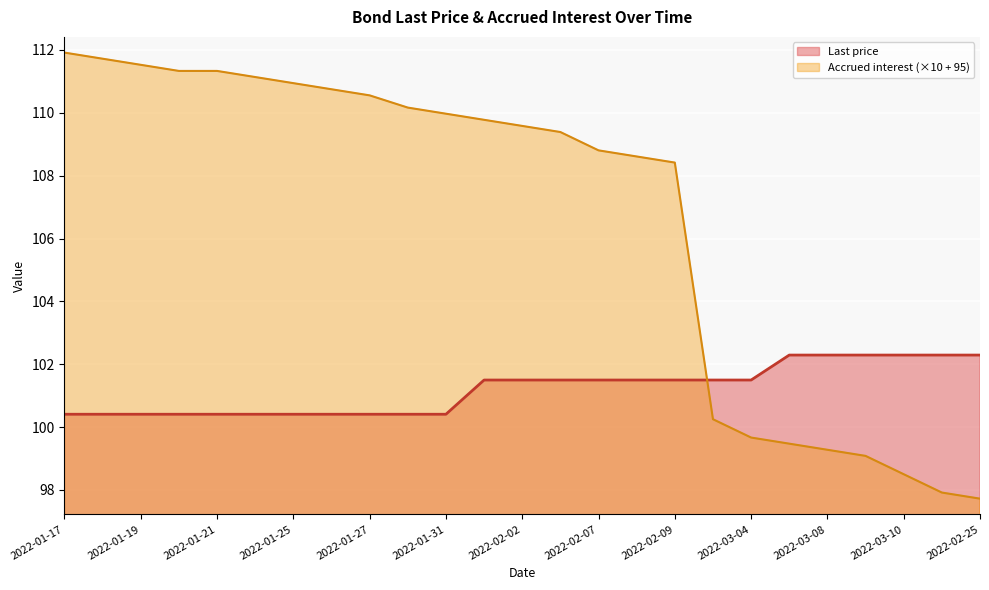

Reading left to right, what are all the values shown in this chart?

Last price: 100.4	100.4	100.4	100.4	100.4	100.4	100.4	100.4	100.4	100.4	100.4	101.5	101.5	101.5	101.5	101.5	101.5	101.5	101.5	102.3	102.3	102.3	102.3	102.3	102.3
Accrued interest: 111.9	111.7	111.5	111.3	111.3	111.1	110.9	110.8	110.6	110.2	110.0	109.8	109.6	109.4	108.8	108.6	108.4	100.2	99.7	99.5	99.3	99.1	98.5	97.9	97.7